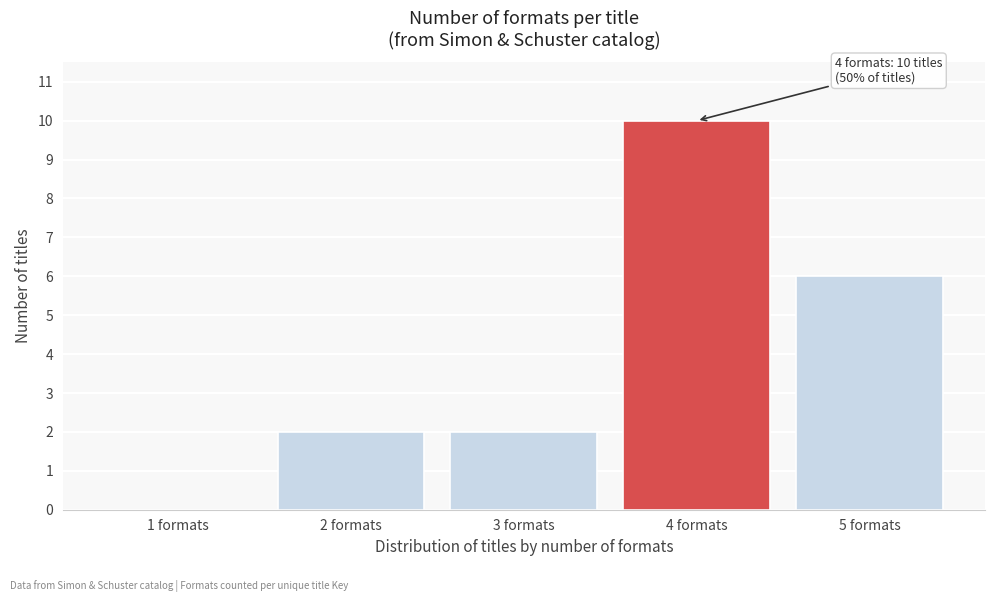

Reading left to right, transcribe all the data shown in this chart.

1 formats=0	2 formats=2	3 formats=2	4 formats=10	5 formats=6